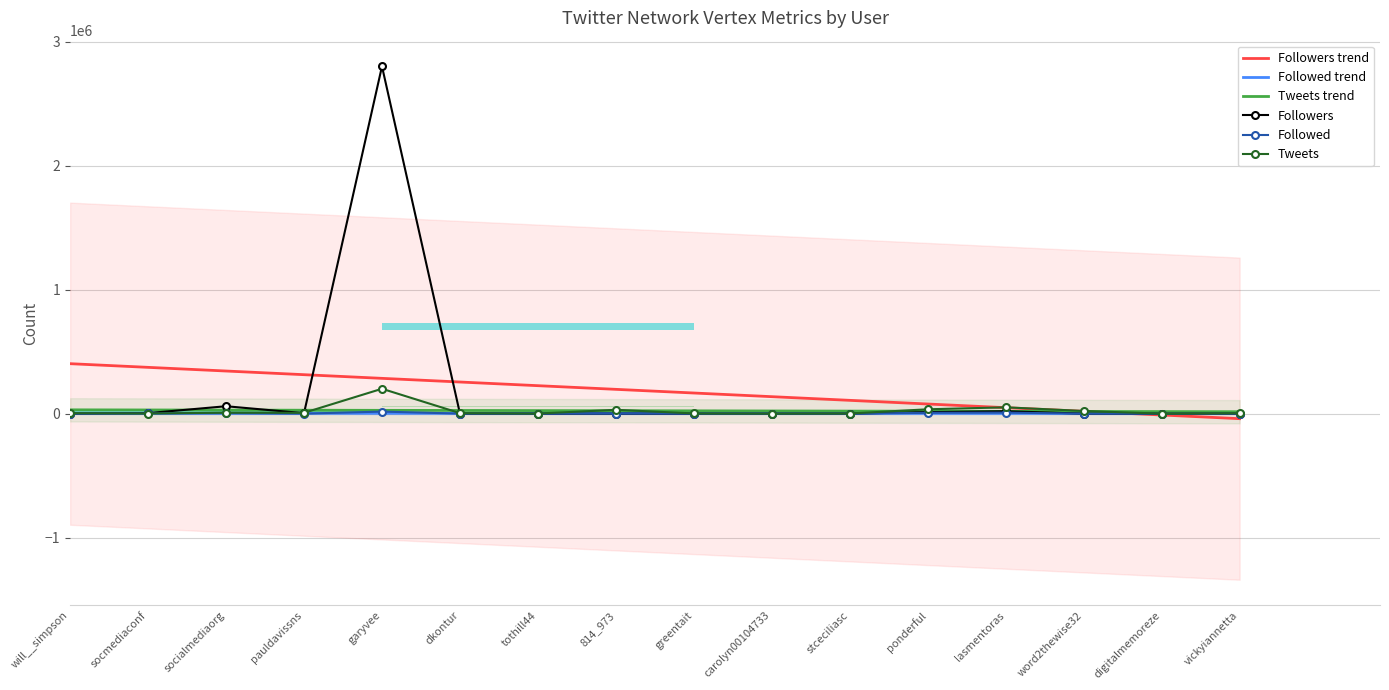

Between socialmediaorg and dkontur, which series saw the biggest shift?

Followers trend